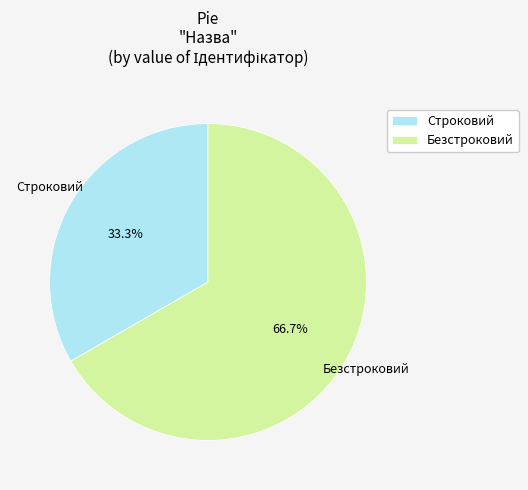

Which has a higher value, Безстроковий or Строковий?

Безстроковий